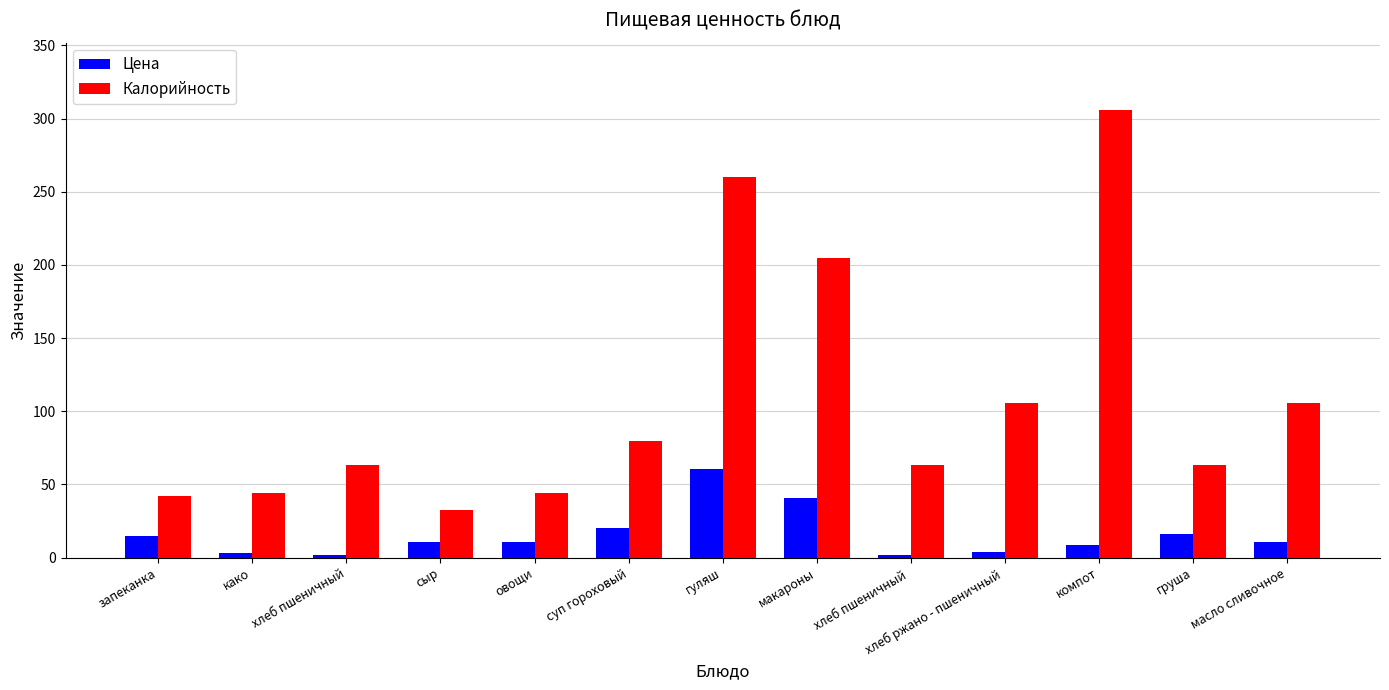

What is the spread (max minus min) of values at масло сливочное?

95.5